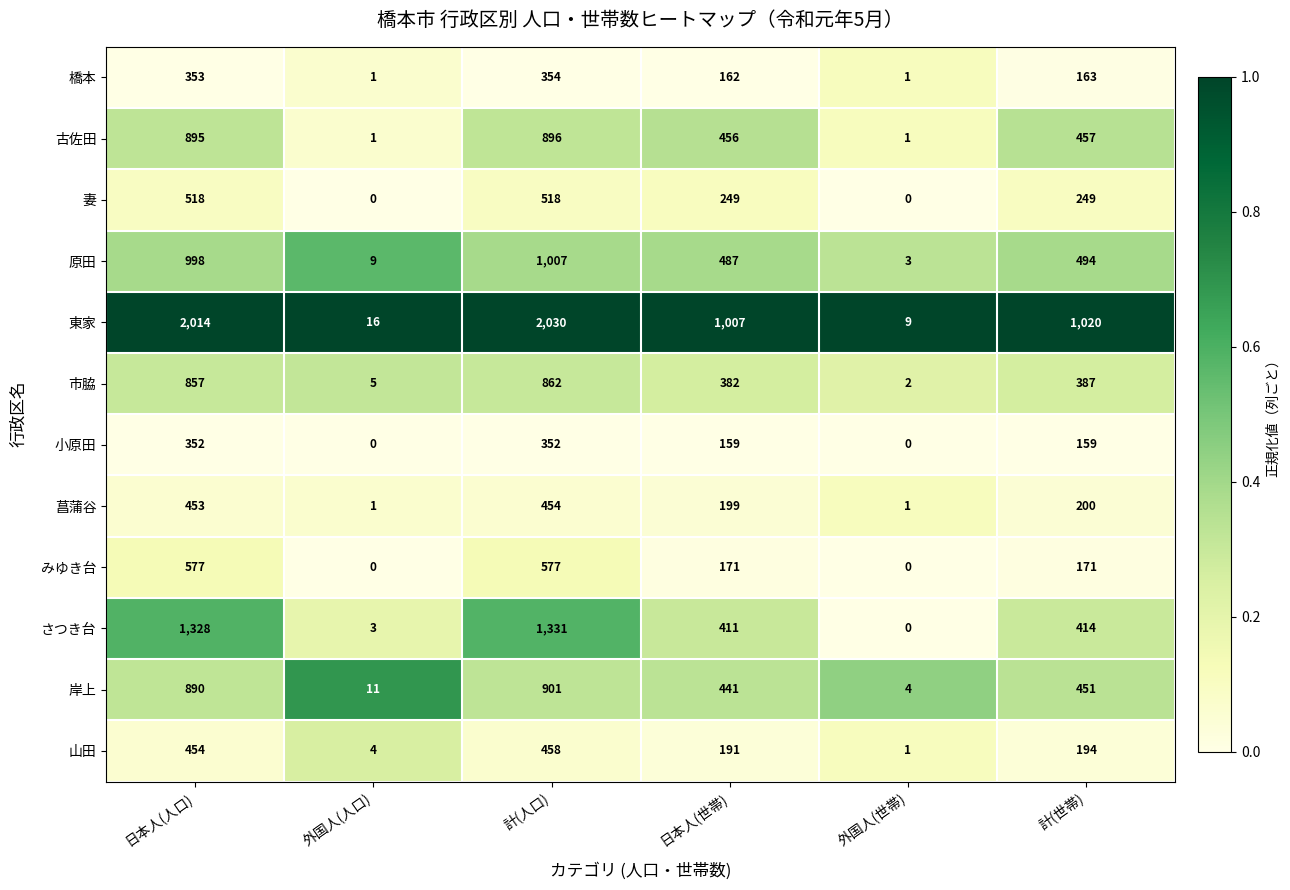

Count the number of data series in this chart.

12